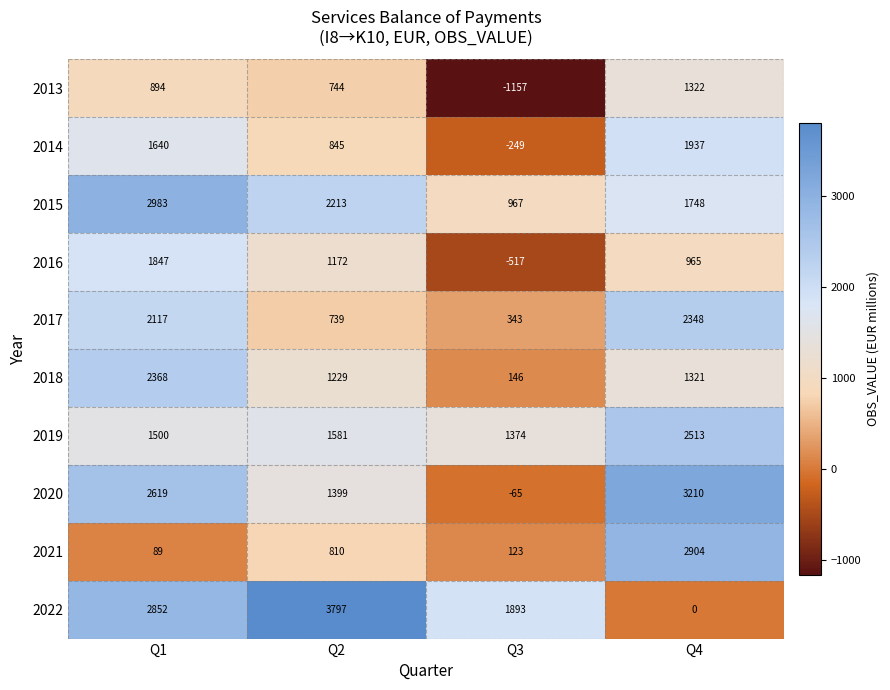

What is the sum of all 2016 values?

3467